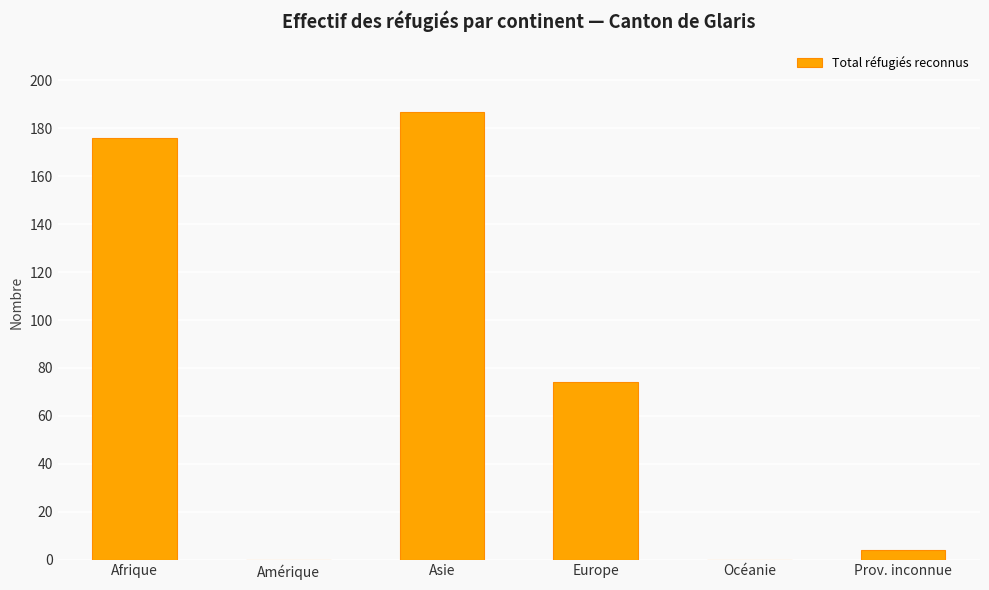

Count the number of data series in this chart.

1